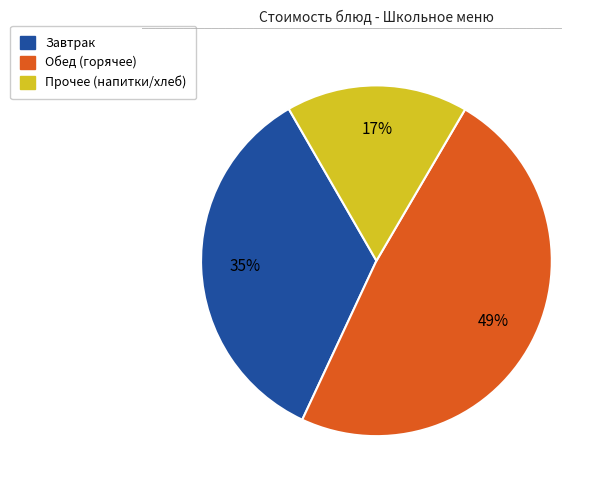

Is there a majority slice in this chart?

No